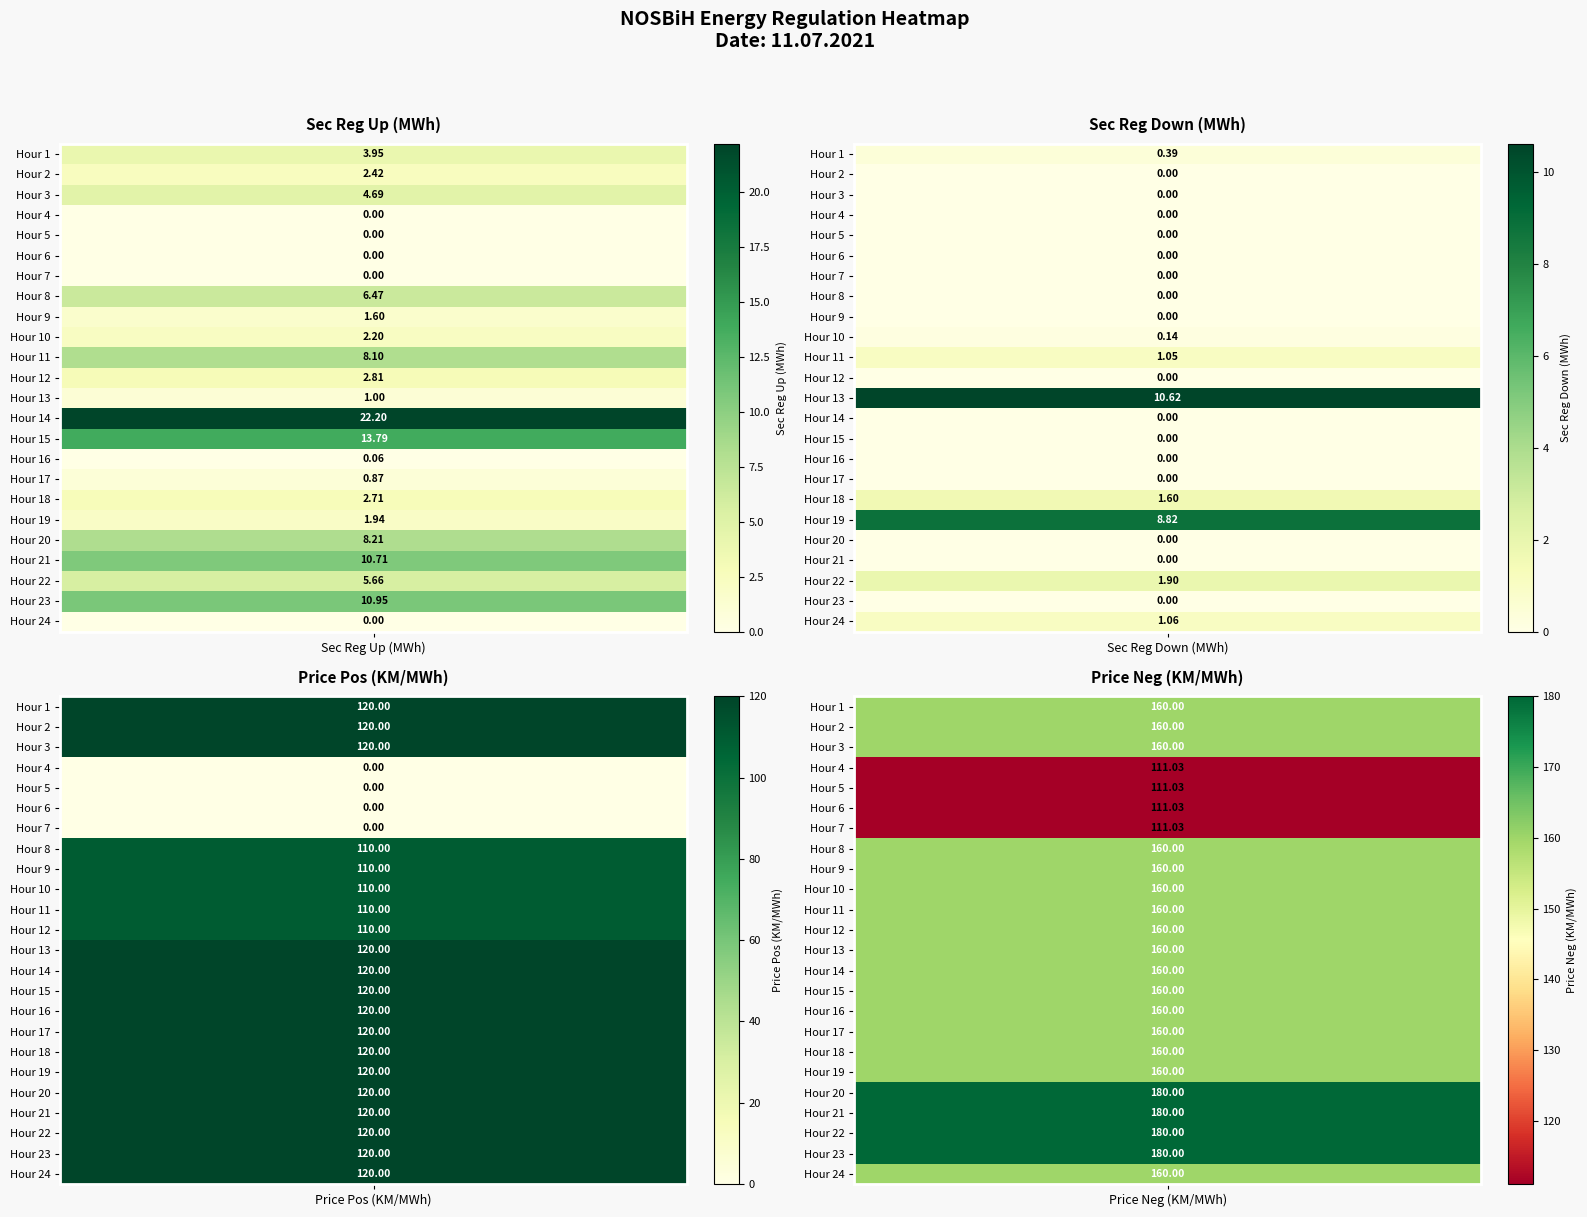

Between 4 and 2, which is larger?

2